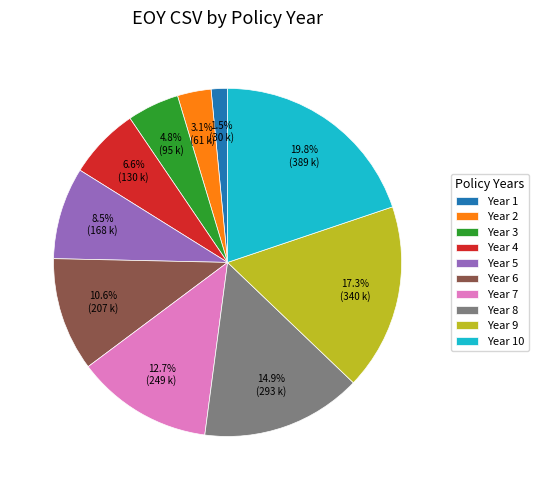

Is the sum of Year 5 and Year 8 greater than half?

No